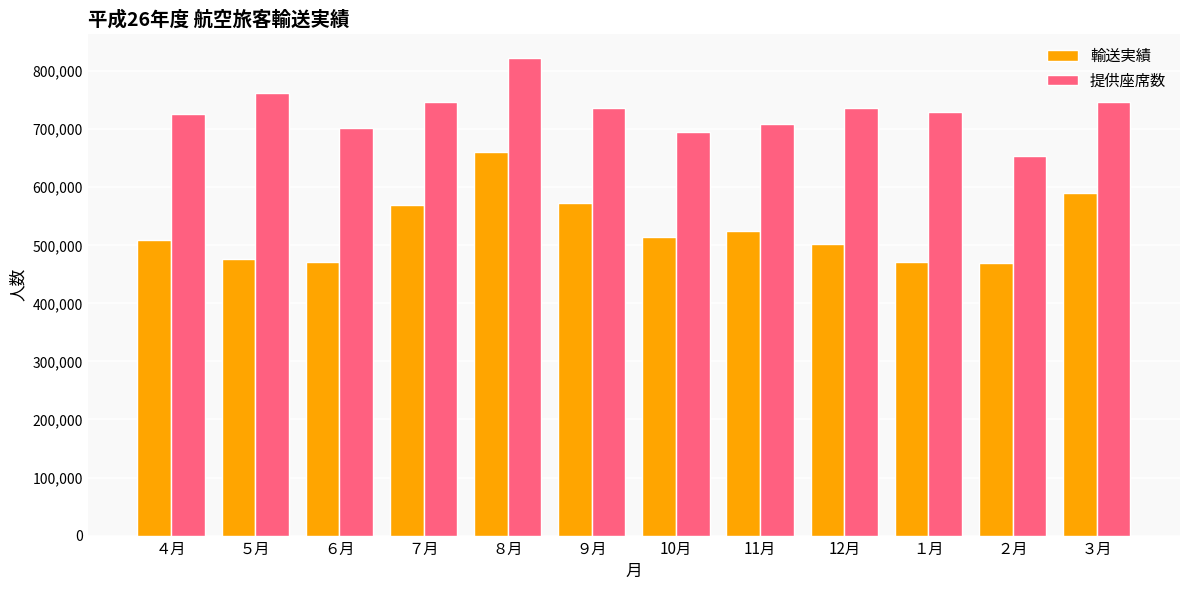

What is the difference between the maximum and minimum values in the 輸送実績 series?

191916